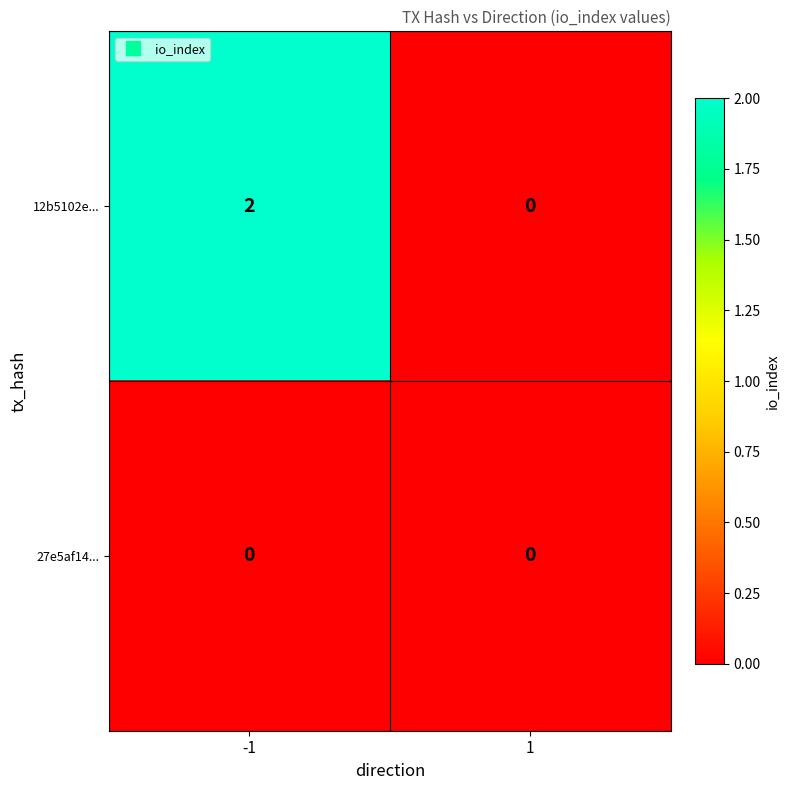

Reading left to right, transcribe all the data shown in this chart.

12b5102e...: 2	0
27e5af14...: 0	0